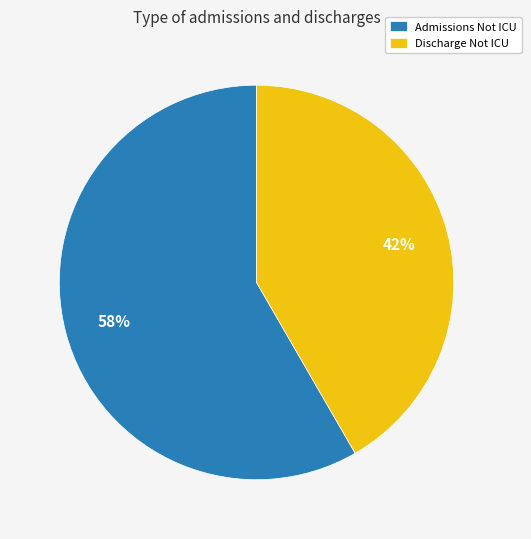

Combined, do Admissions Not ICU and Discharge Not ICU account for over 50%?

Yes